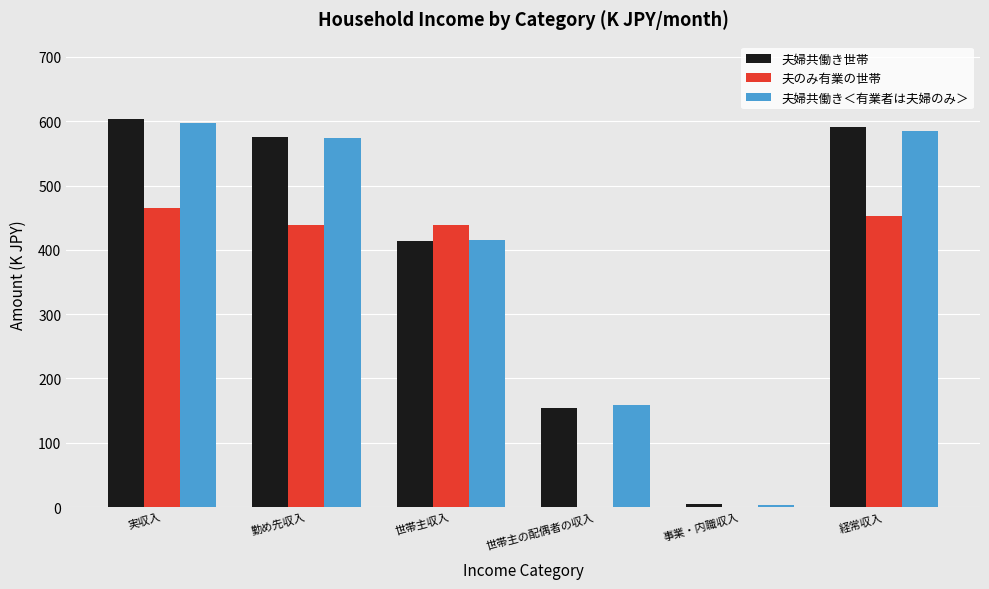

True or false: 夫婦共働き世帯 has a value of 47.4 at 世帯主の配偶者の収入.

False